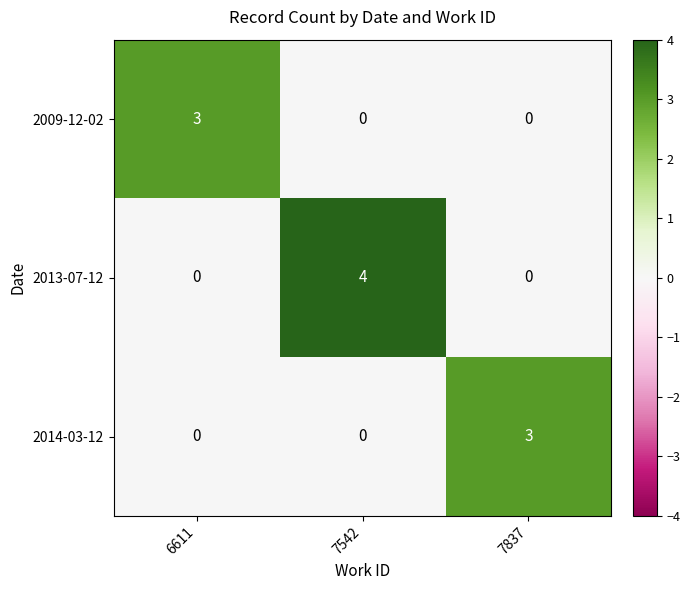

Which series has the largest total across all categories?

2013-07-12